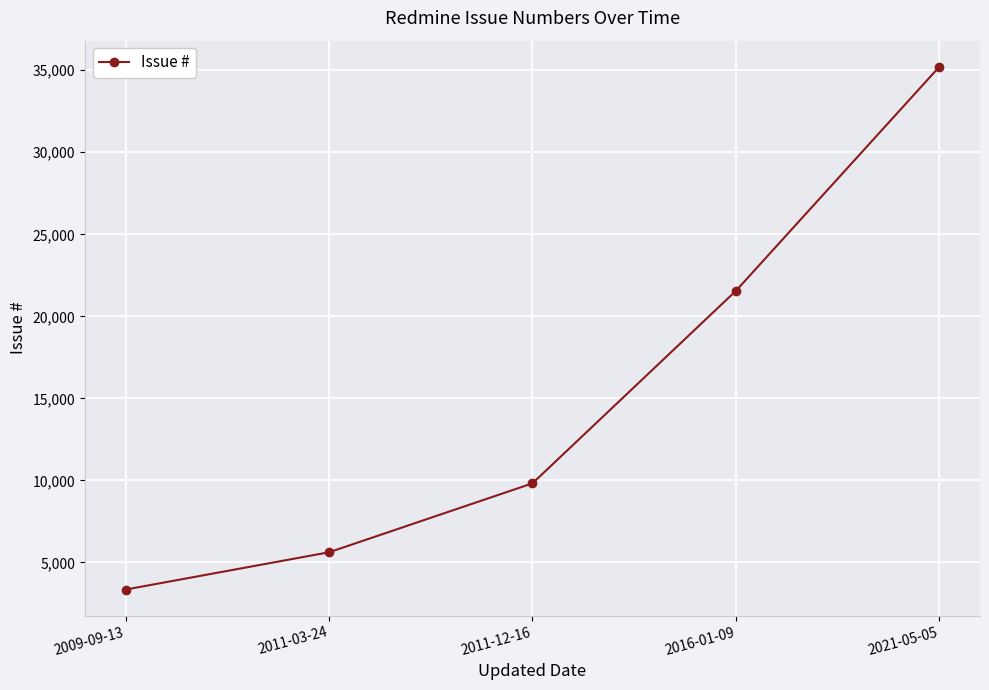

What is the label of the 1st point from the right?

2021-05-05